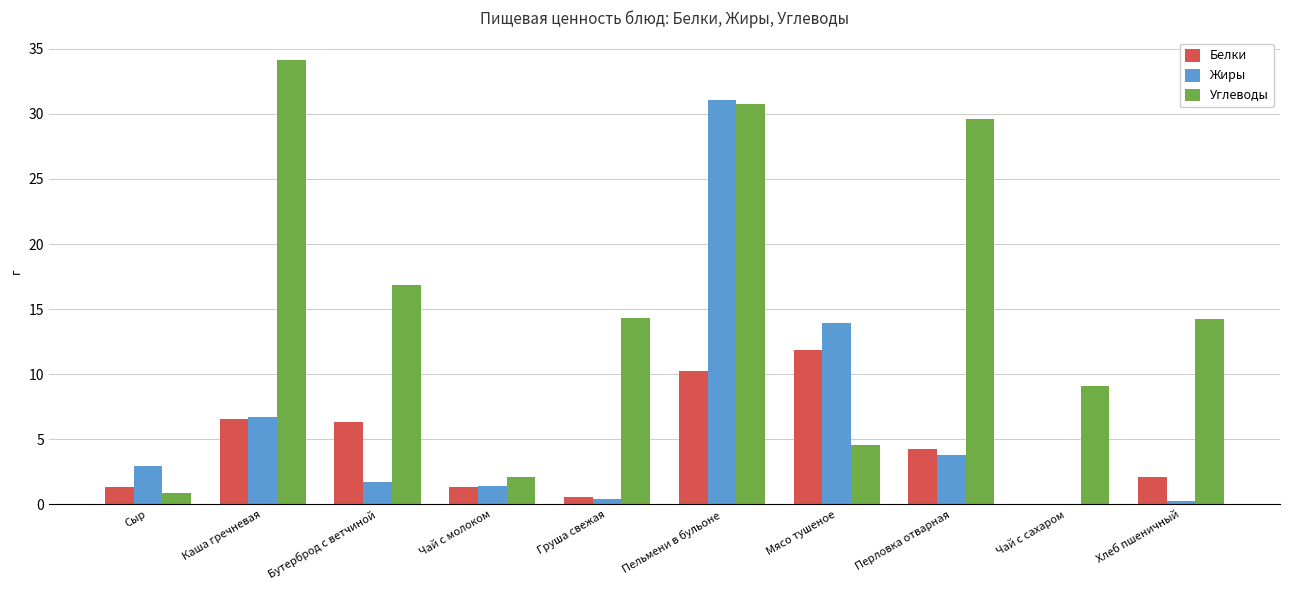

The value of Белки at Каша гречневая is 4.0. True or false?

False